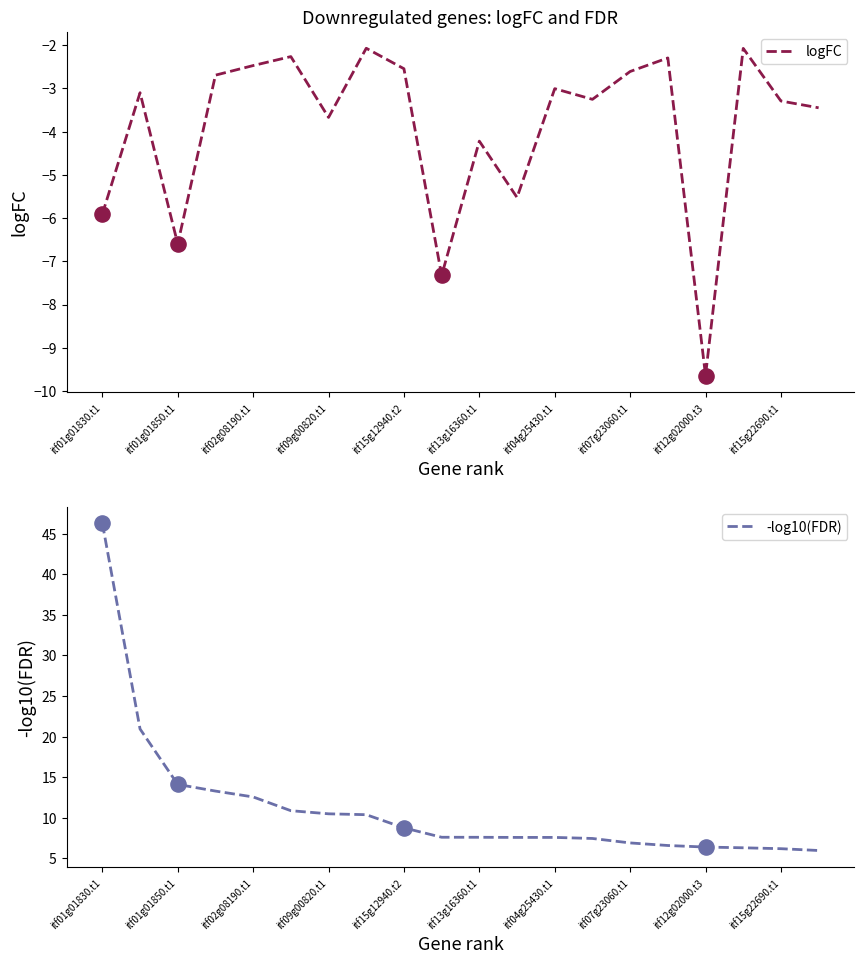

True or false: logFC has a value of -3.0 at itf04g25430.t1.

True